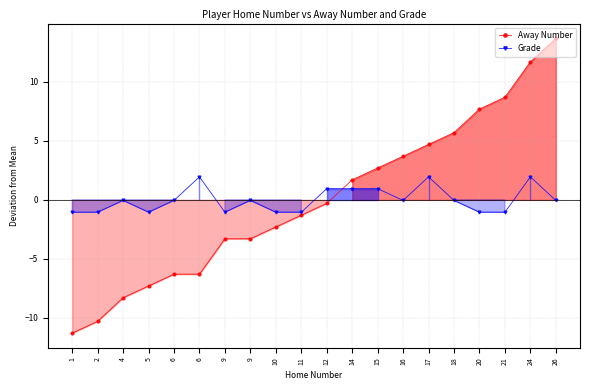

Which series has the largest range (max minus min)?

Away Number